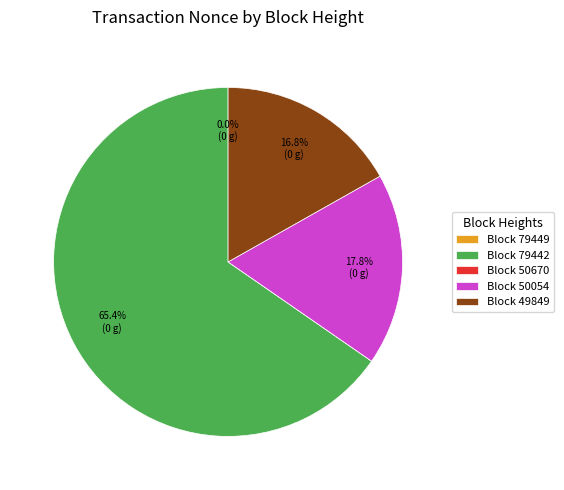

What is the largest slice in the pie chart?

Block 79442